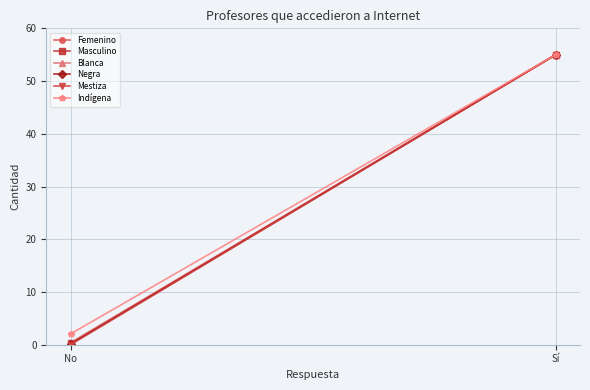

Which has a higher value, No or Sí?

Sí